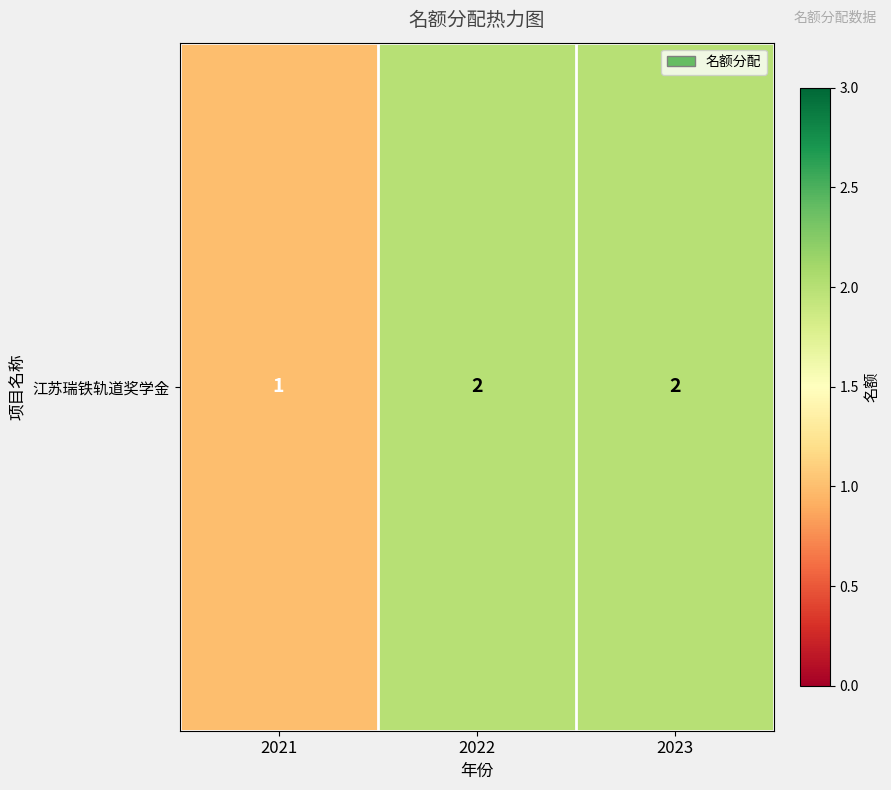

Is it true that the value at 2021 is 1?

True